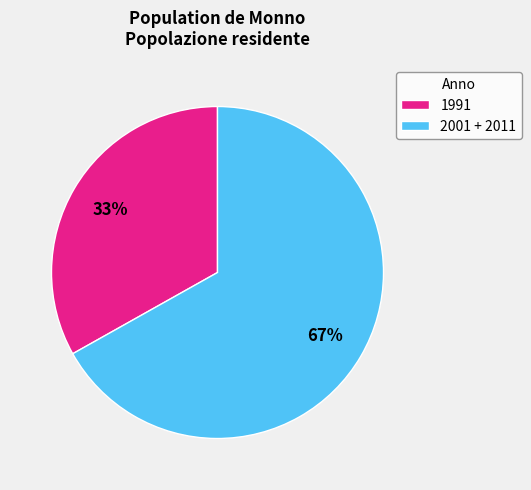

How many slices are in this pie chart?

2